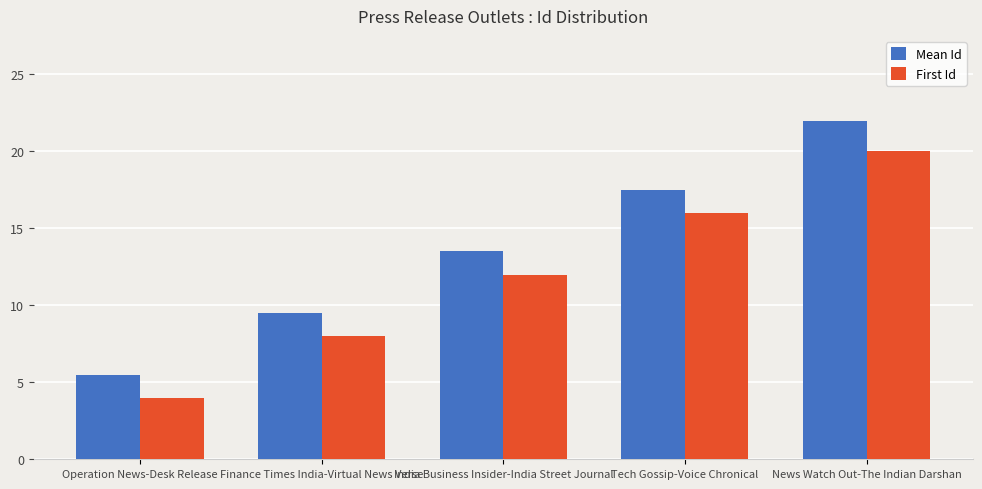

Which category has the lowest value across all series?

Operation News-Desk Release